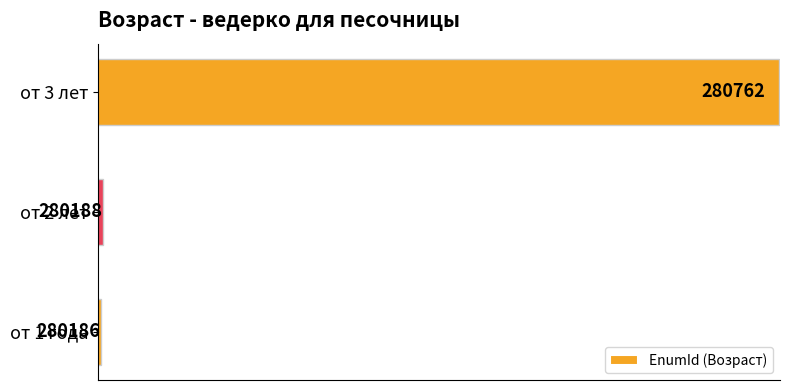

How many series are shown in this chart?

1